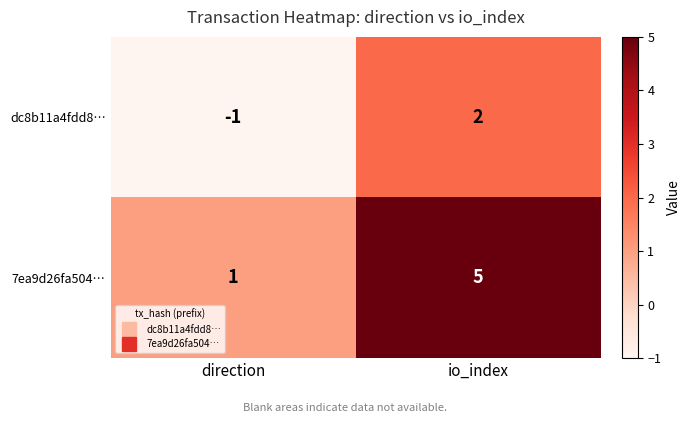

Reading right to left, extract all data points from this chart.

dc8b11a4fdd8…: io_index=2	direction=-1
7ea9d26fa504…: io_index=5	direction=1